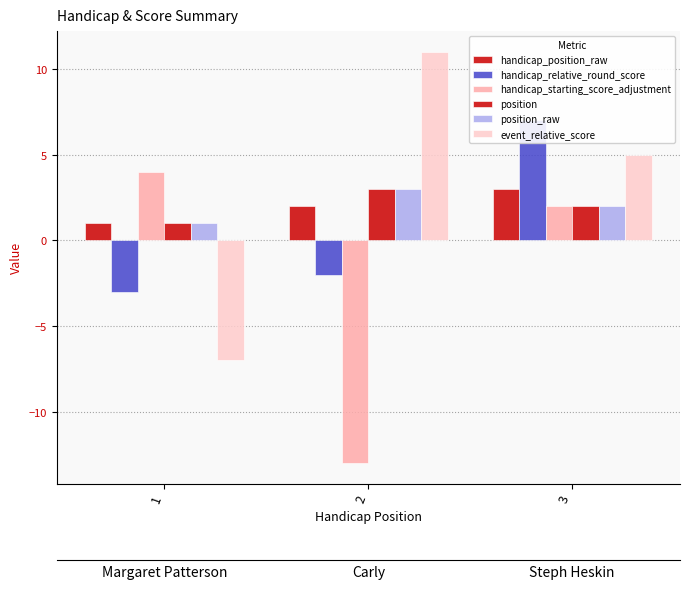

Reading left to right, list all the values displayed in this chart.

handicap_position_raw: 1	2	3
handicap_relative_round_score: -3	-2	7
handicap_starting_score_adjustment: 4	-13	2
position: 1	3	2
position_raw: 1	3	2
event_relative_score: -7	11	5